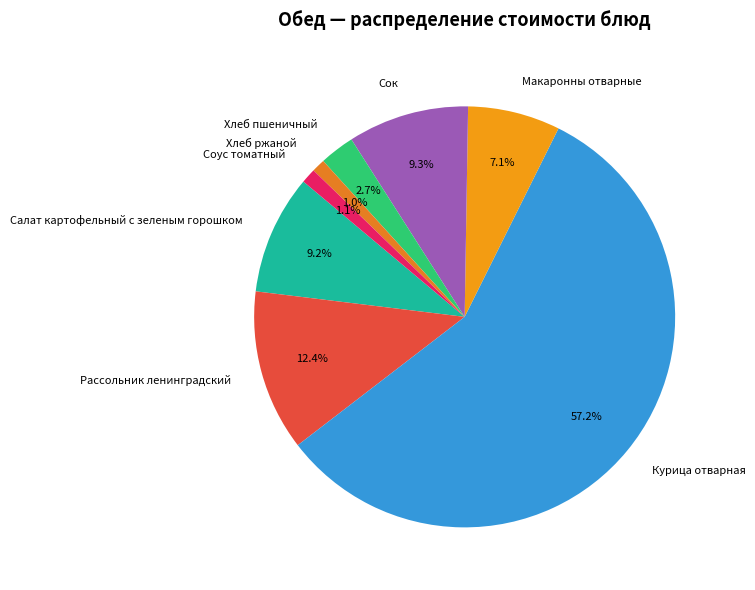

What is the ratio of the value at Салат картофельный с зеленым горошком to the value at Хлеб пшеничный?

3.4